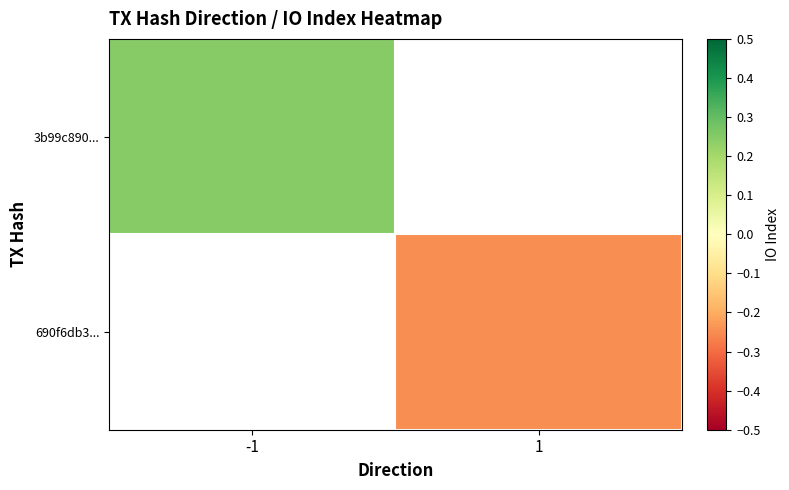

How many distinct data groups are displayed?

2